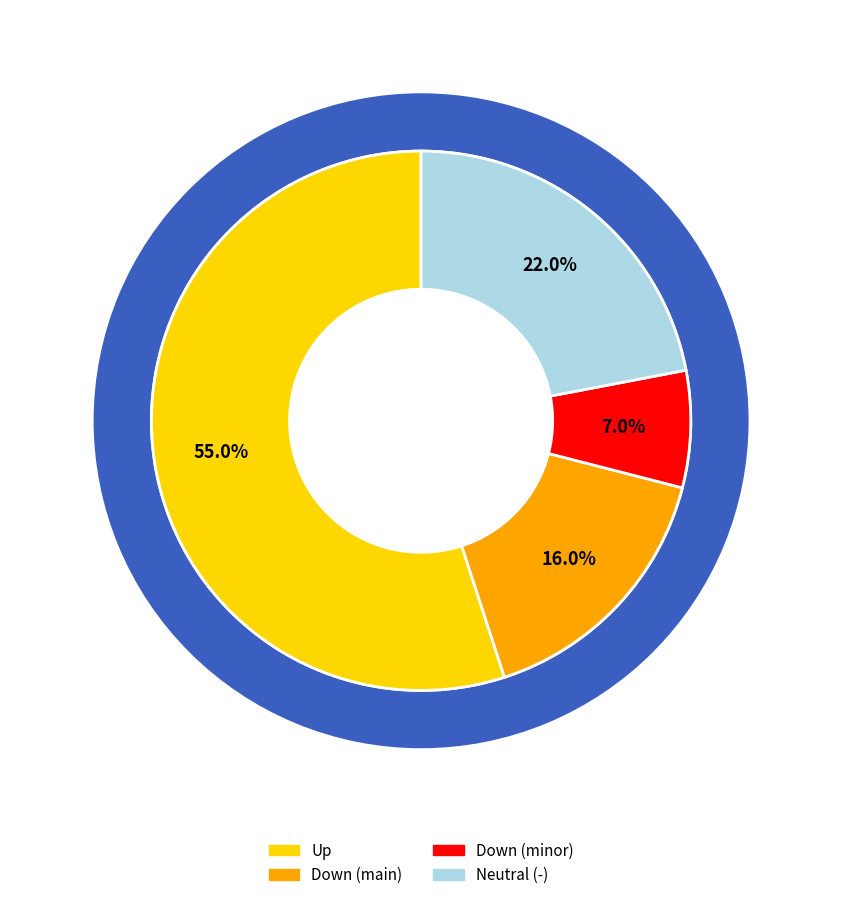

Approximately how many times larger is the value at - compared to up?

0.4